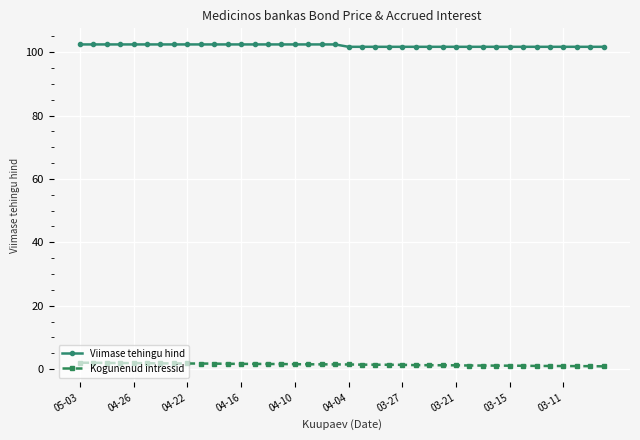

How many series are shown in this chart?

2